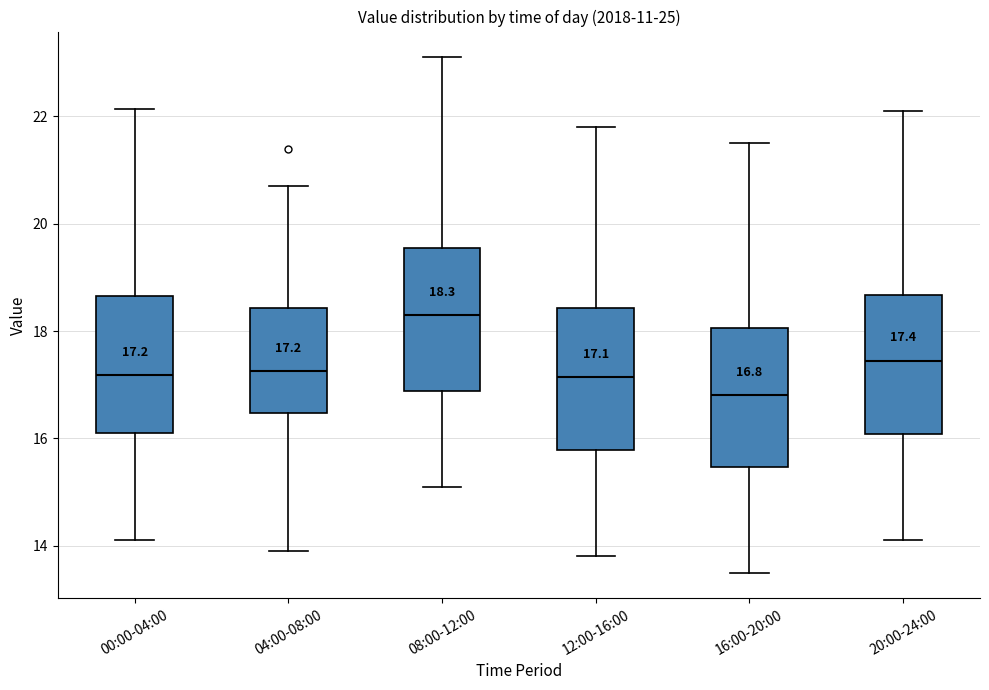

Which box's median line is the highest?

08:00-12:00